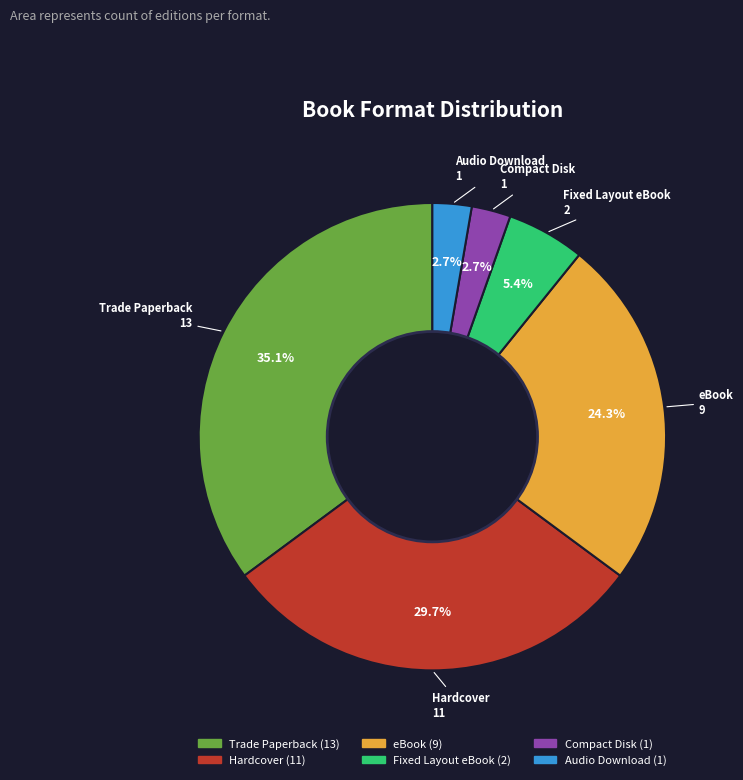

To the nearest percent, what portion does Audio Download represent?

3%